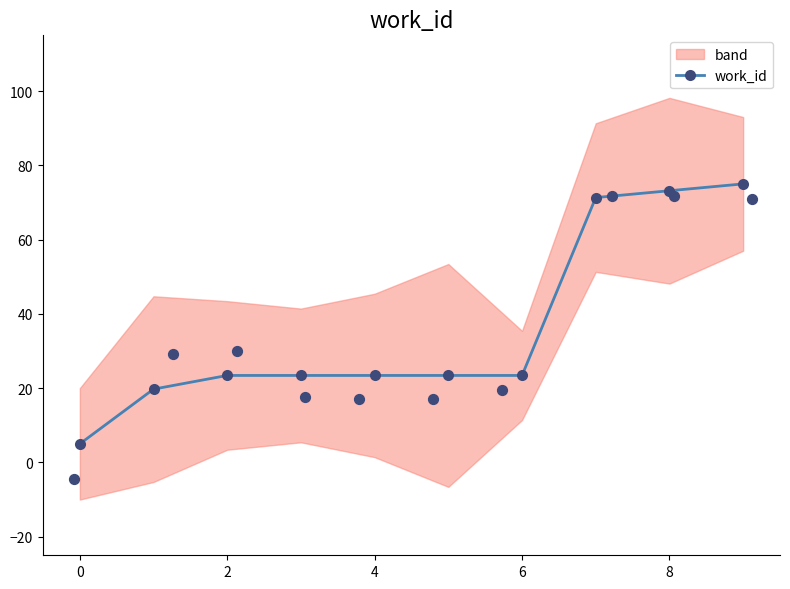

The work_id series shows 6.5 at 4. True or false?

False